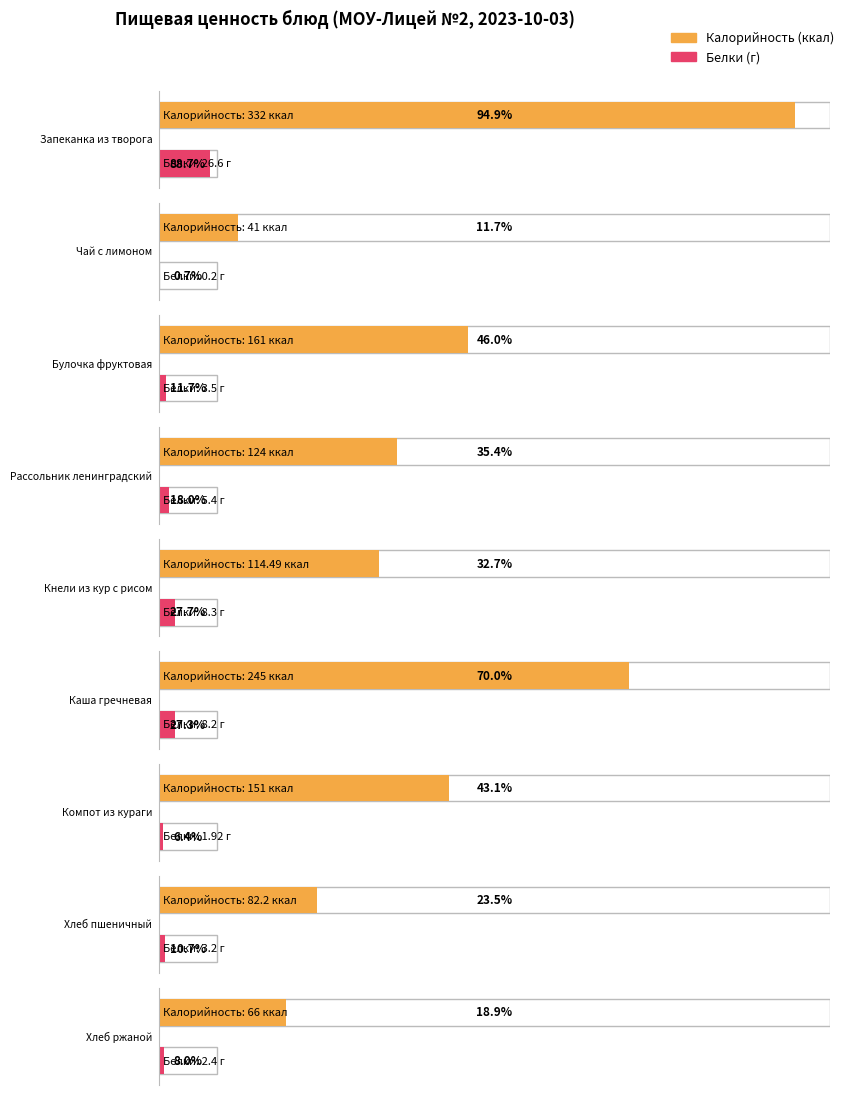

The value of Калорийность at Кнели из кур с рисом is 114.5. True or false?

True